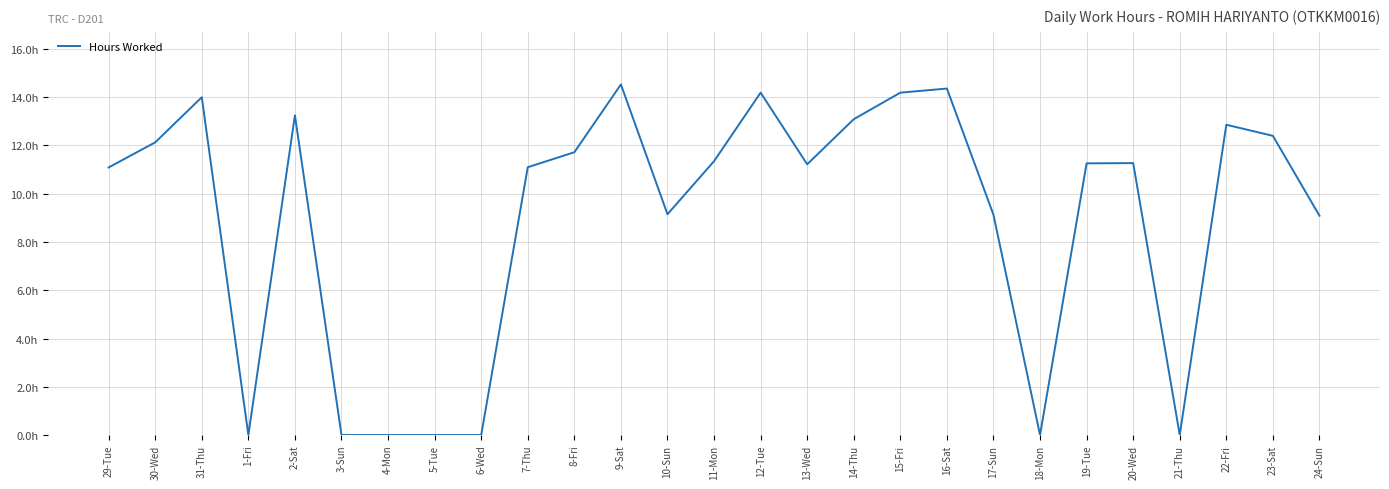

What is the label of the 3rd point from the right?

22-Fri